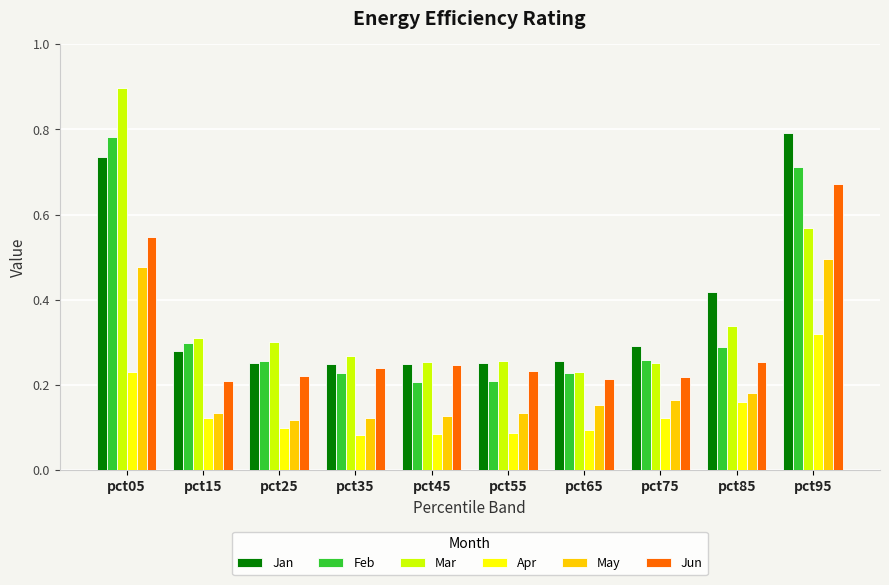

What is the total value across all series at pct45?

1.2